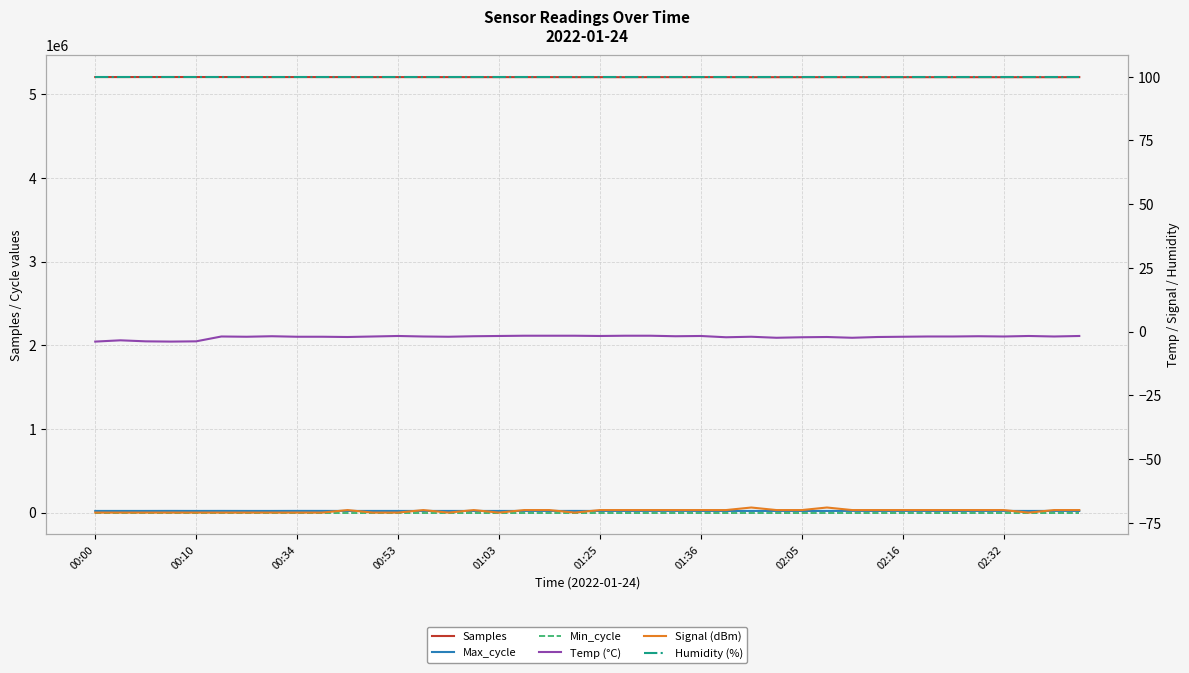

True or false: Samples and Min_cycle intersect in this chart.

False